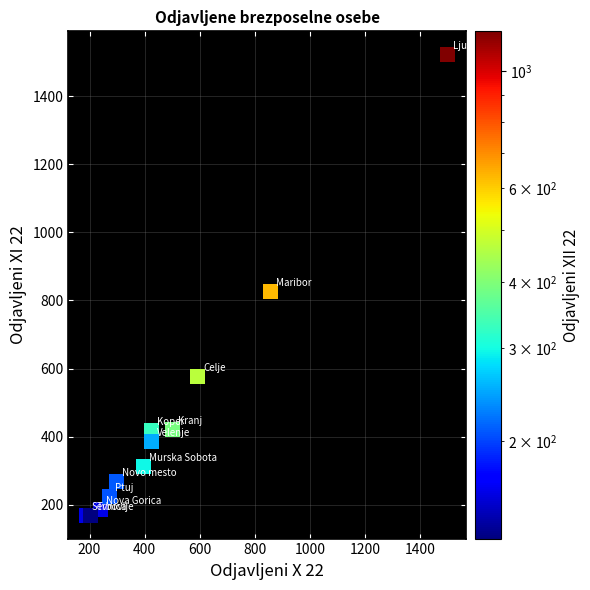

What Y value in the scatter plot is closest to 845?

826